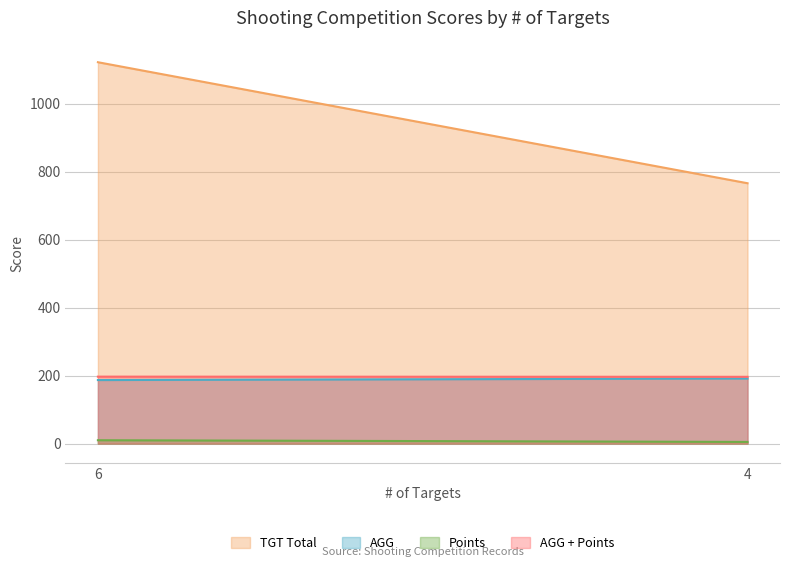

Count the number of data series in this chart.

4